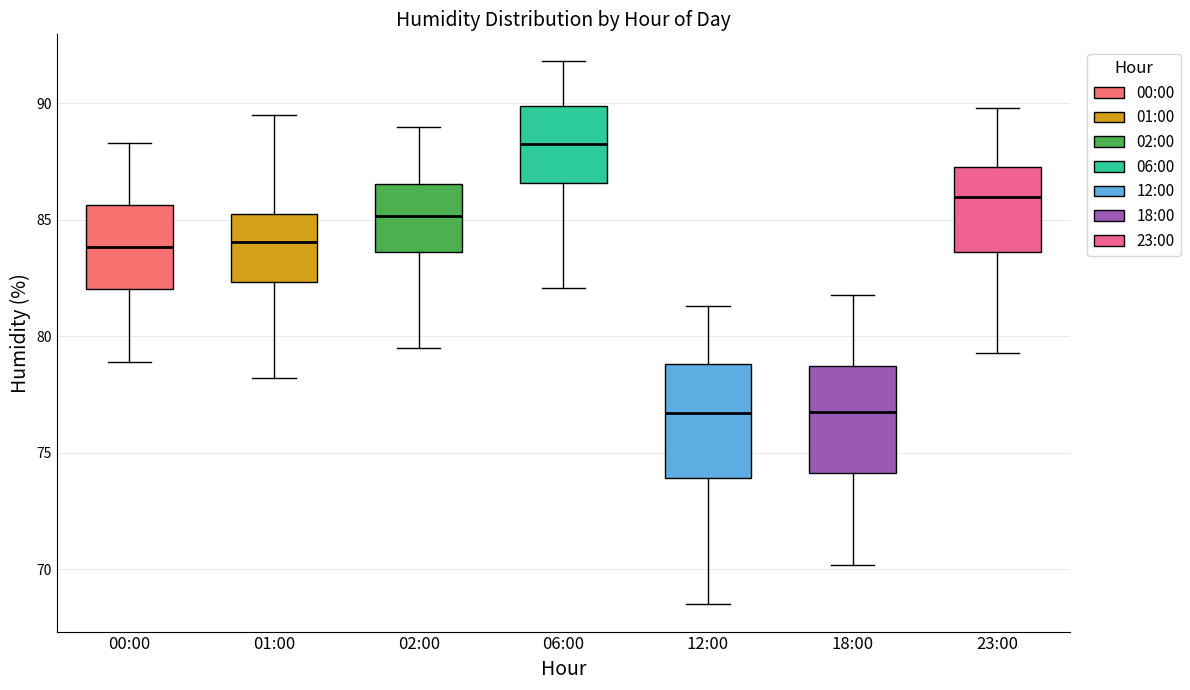

Reading left to right, read every box against the y-axis: the position of its median line, the range the box covers, and the ends of its whiskers. The values are not printed on the chart, so give them approximately, as read against the axis.

00:00: median 84.0, box 82.0 to 85.5, whiskers 79.0 to 88.5
01:00: median 84.0, box 82.5 to 85.5, whiskers 78.0 to 89.5
02:00: median 85.0, box 83.5 to 86.5, whiskers 79.5 to 89.0
06:00: median 88.5, box 86.5 to 90.0, whiskers 82.0 to 92.0
12:00: median 76.5, box 74.0 to 79.0, whiskers 68.5 to 81.5
18:00: median 77.0, box 74.0 to 78.5, whiskers 70.0 to 82.0
23:00: median 86.0, box 83.5 to 87.5, whiskers 79.5 to 90.0